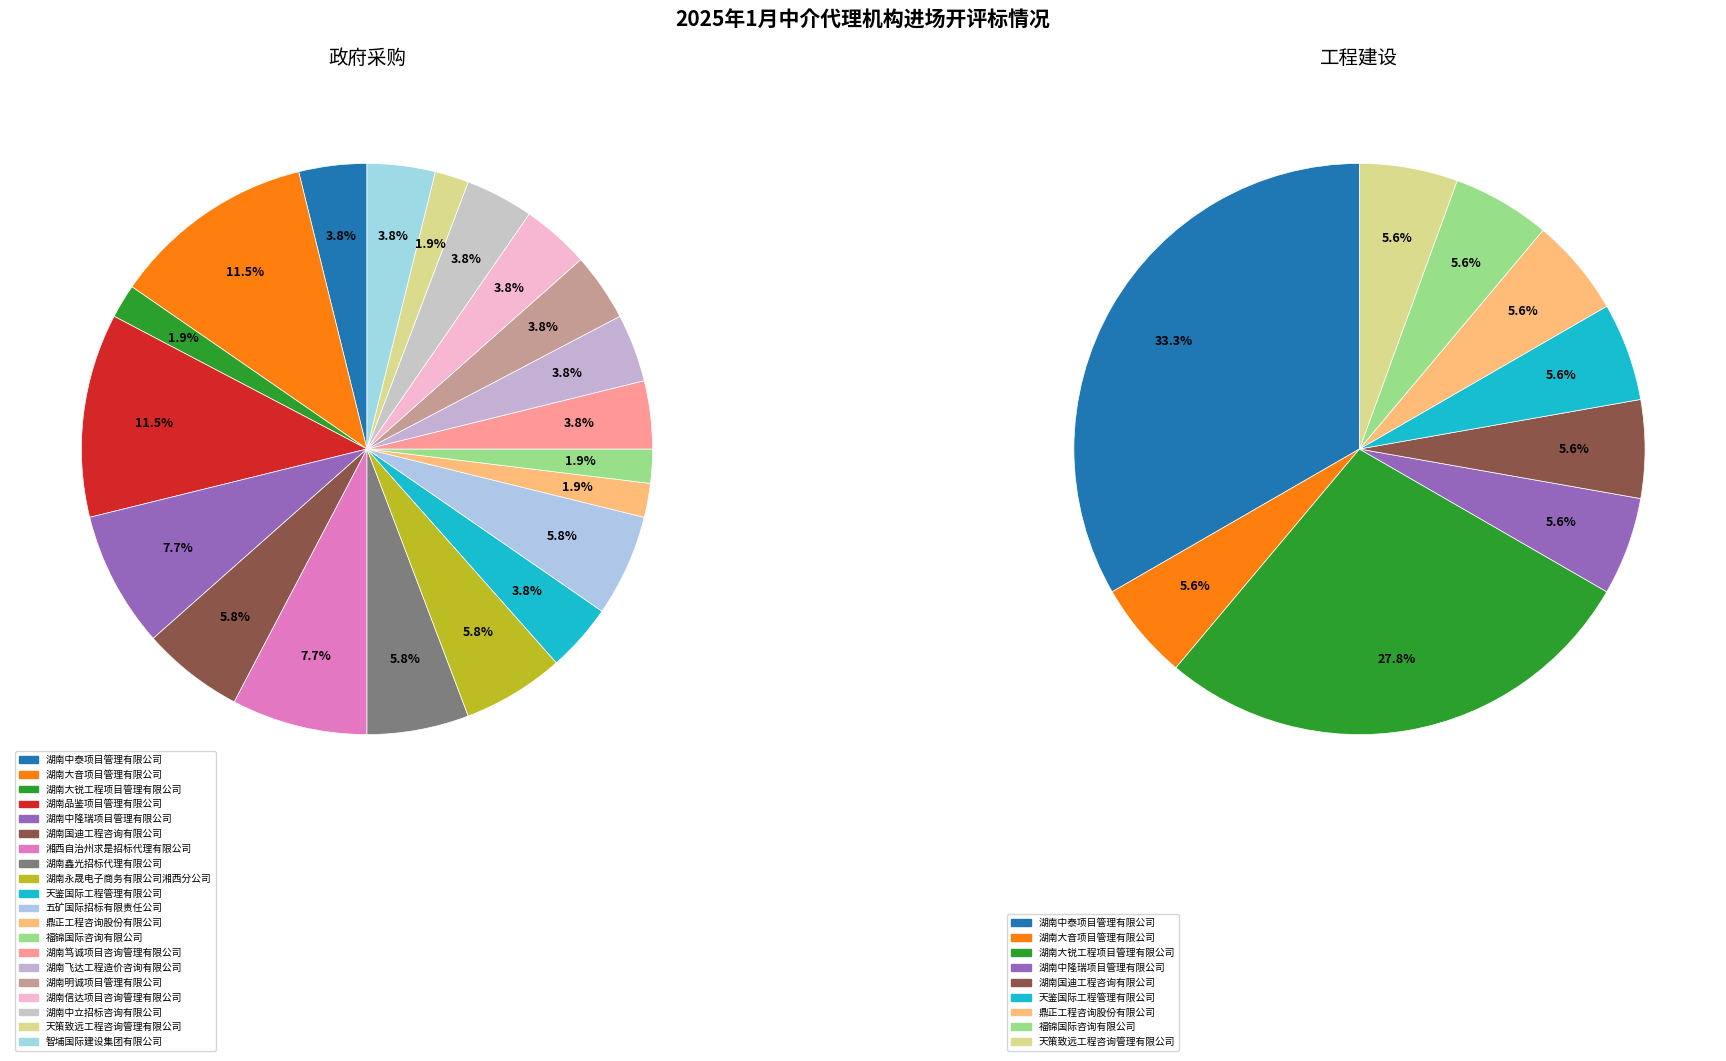

Count the number of slices in the pie.

20